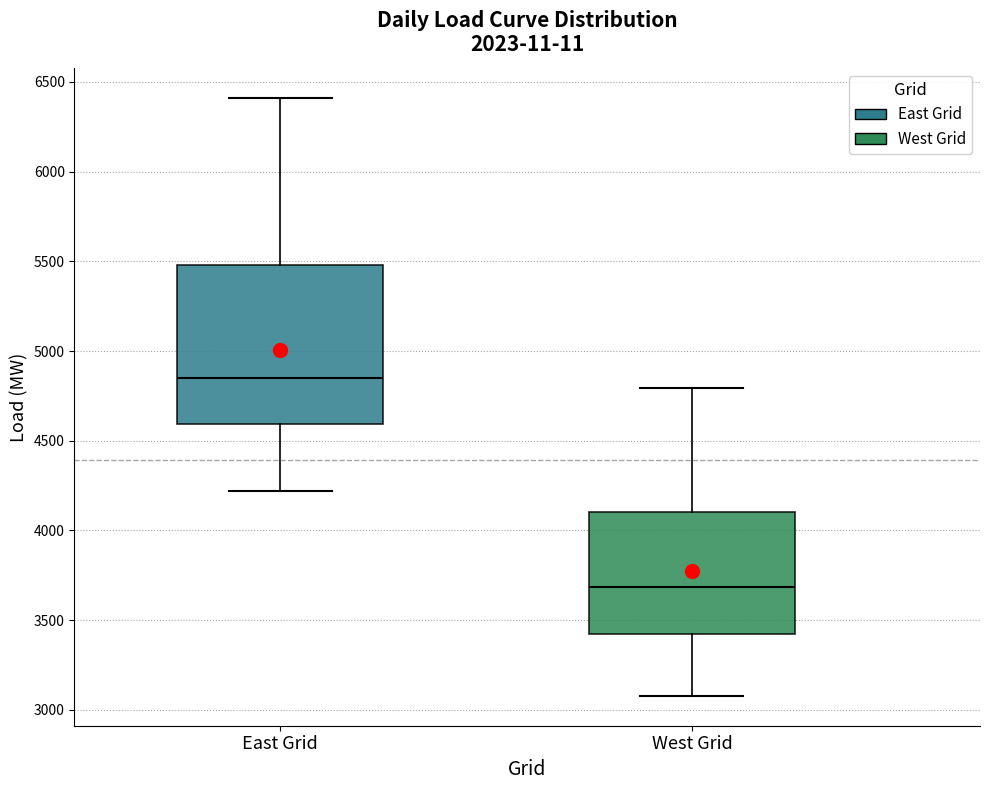

Reading left to right, read every box against the y-axis: the position of its median line, the range the box covers, and the ends of its whiskers. The values are not printed on the chart, so give them approximately, as read against the axis.

East Grid: median 4850, box 4600 to 5500, whiskers 4200 to 6400
West Grid: median 3700, box 3400 to 4100, whiskers 3100 to 4800